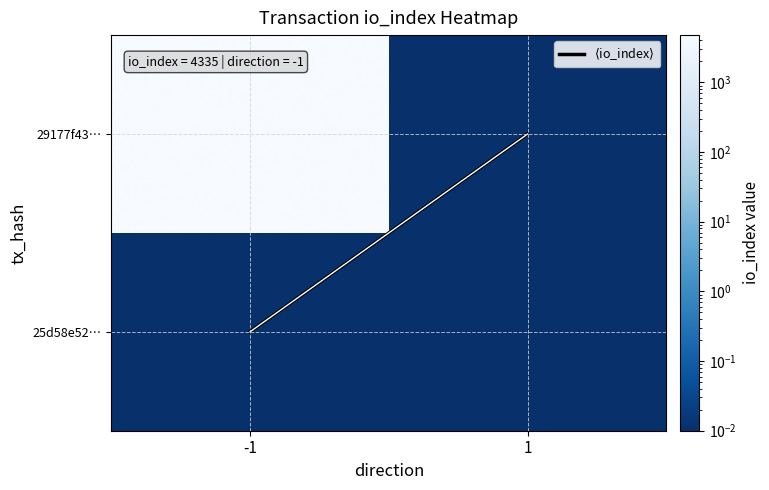

Reading left to right, list all the values displayed in this chart.

29177f43067b29519a6a1838224c4327ac344fb: 4335	0
25d58e5204b081743ff5255c4d69645f40d817e: 0	0